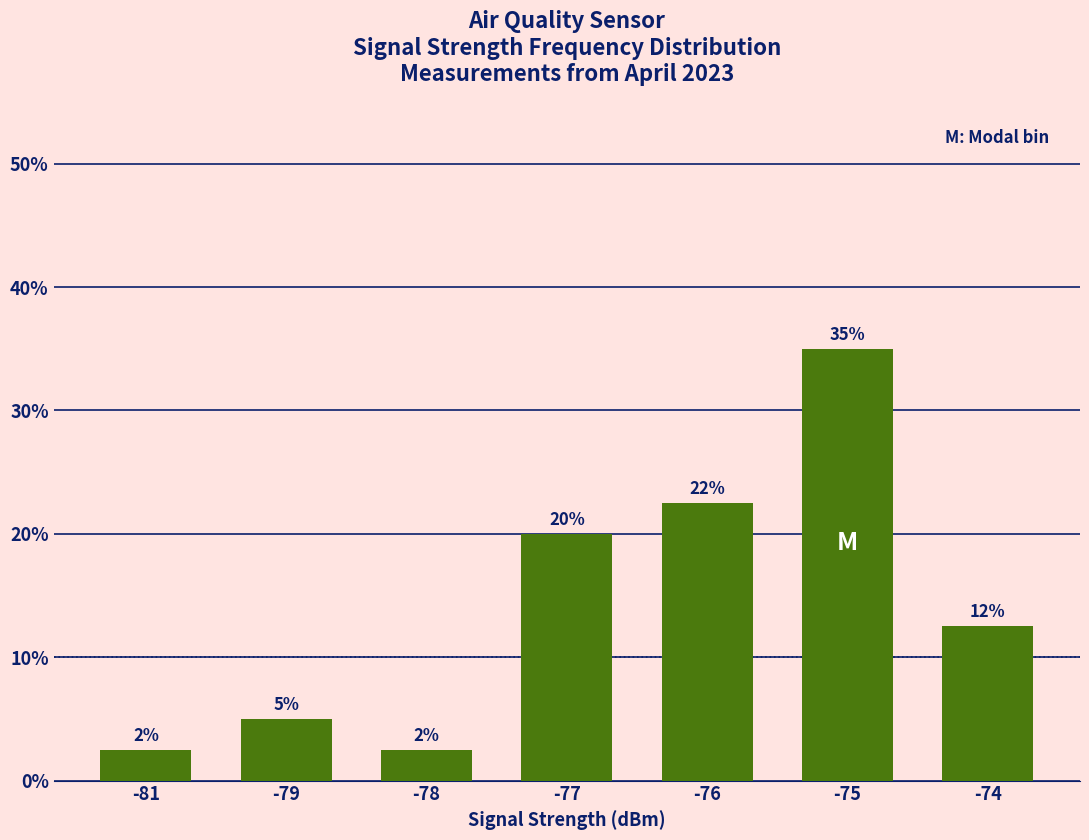

Are the bars horizontal?

No